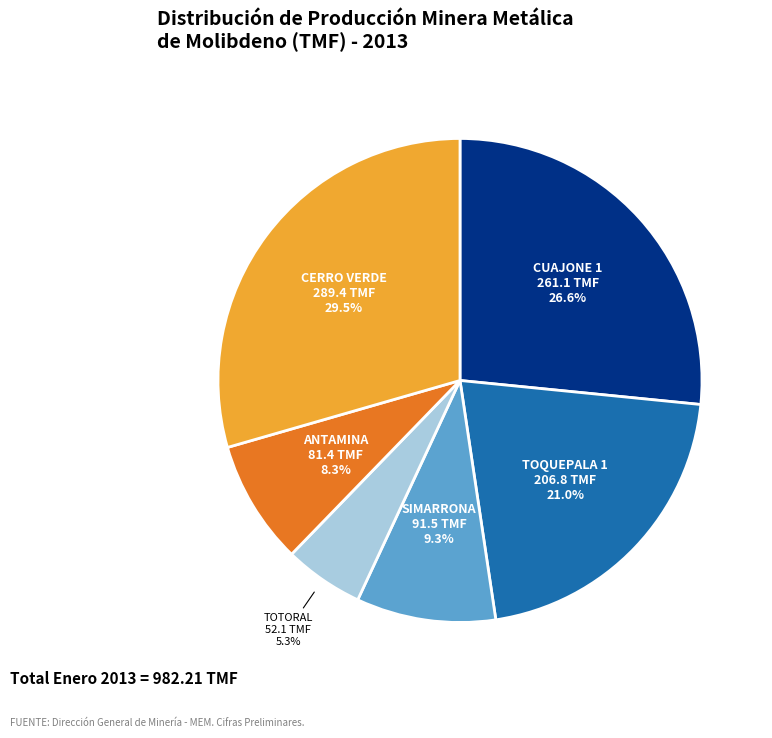

Does CERRO VERDE represent more than half of the total?

No